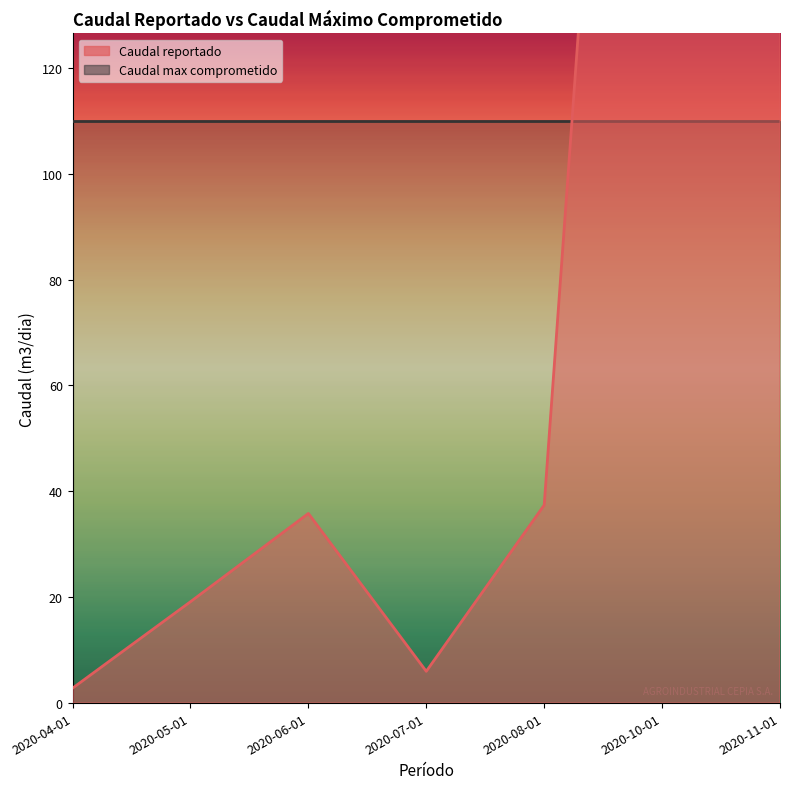

Rank the categories by value from highest to lowest.

2020-10-01, 2020-11-01, 2020-08-01, 2020-06-01, 2020-05-01, 2020-07-01, 2020-04-01